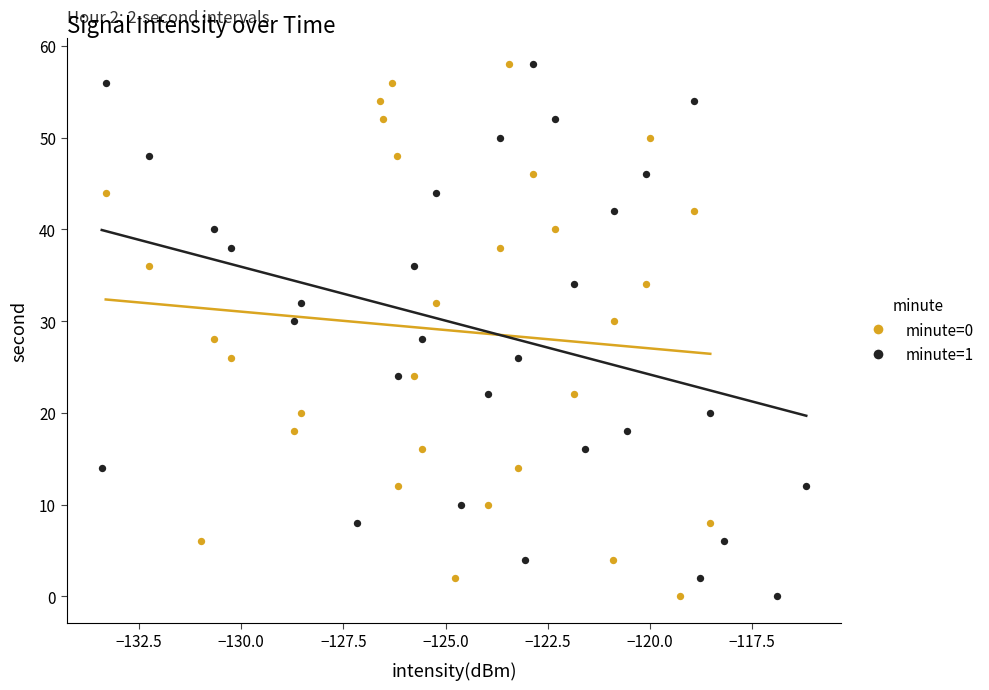

What are all the series names shown in the legend?

minute=0, minute=1